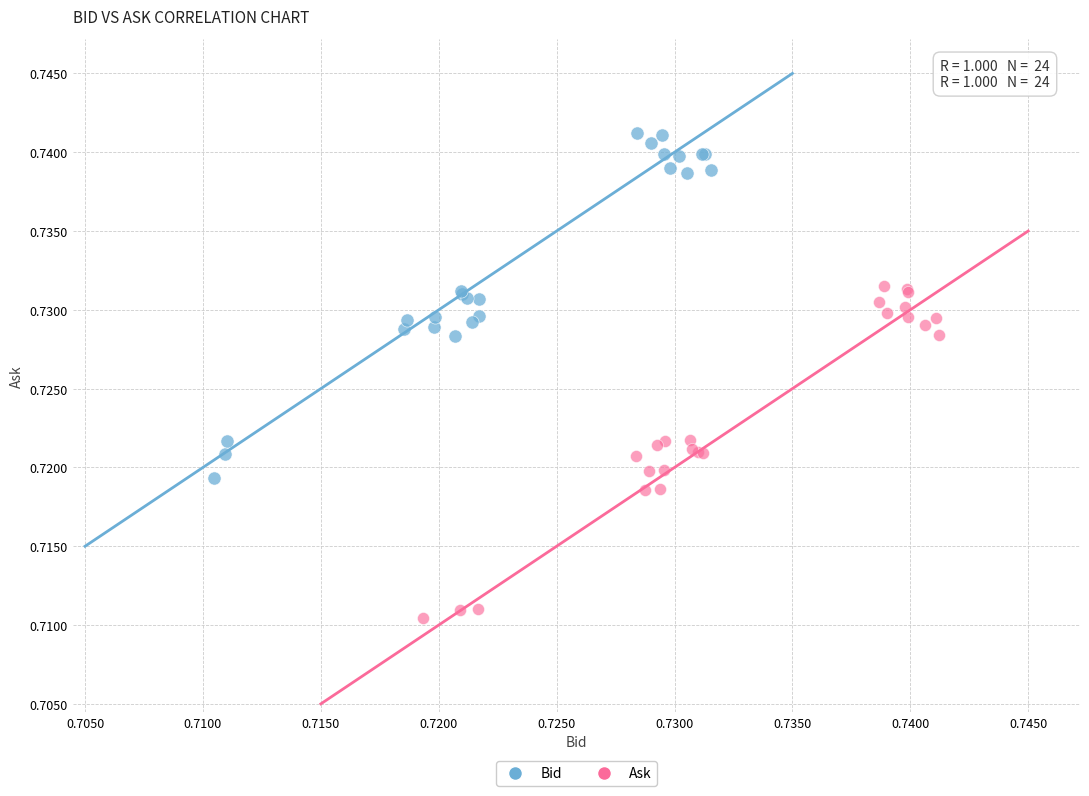

Which series reaches the maximum Y coordinate?

Bid